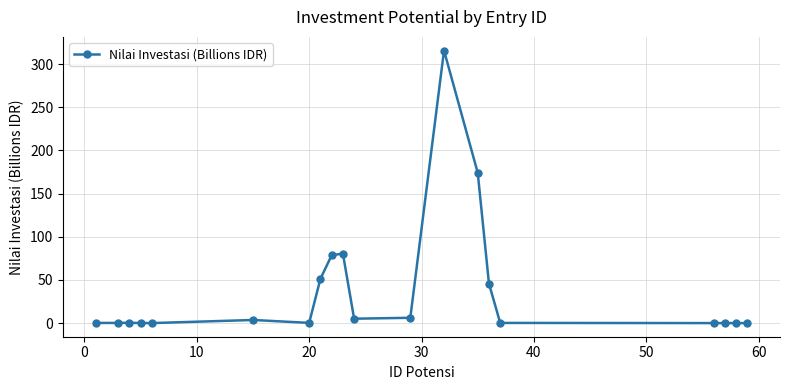

True or false: there are more than 2 points higher than both neighbors.

True